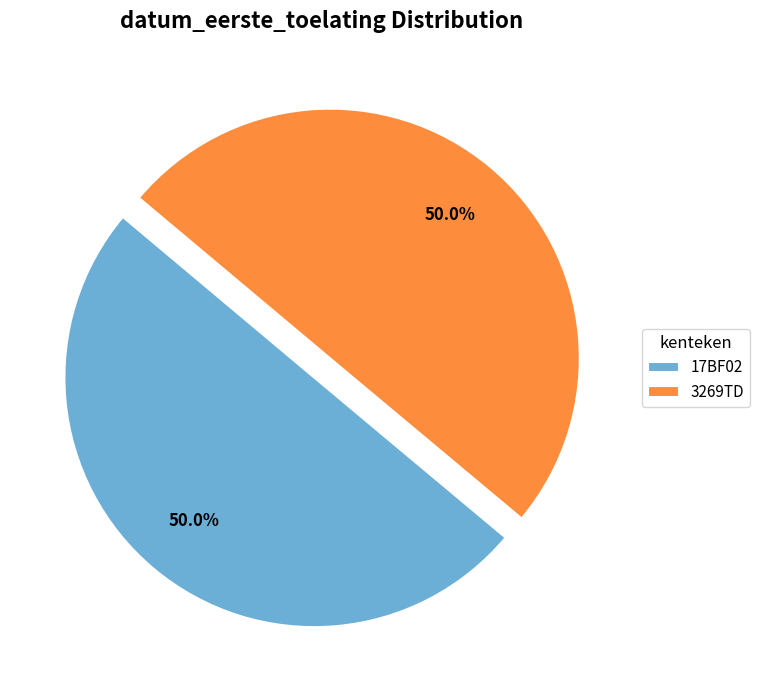

How much of the chart is everything except 3269TD?

50.0%